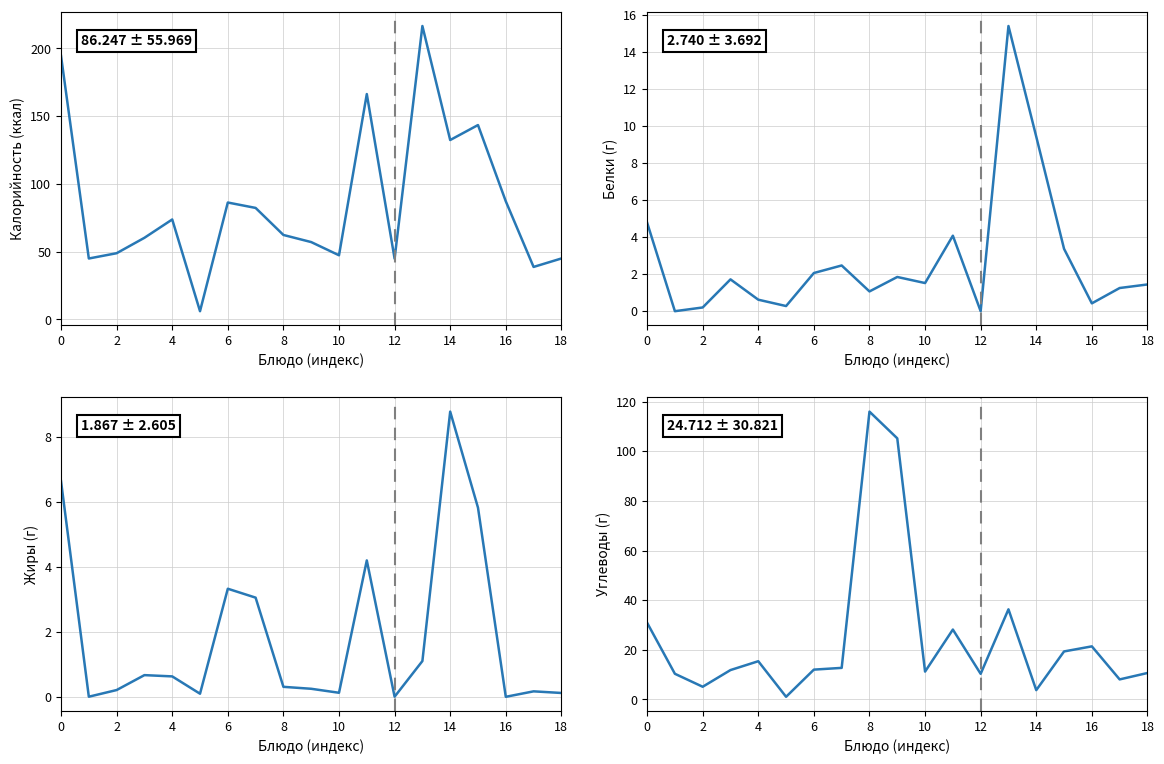

Rank the series at 0 from lowest to highest value.

Белки, Жиры, Углеводы, Калорийность